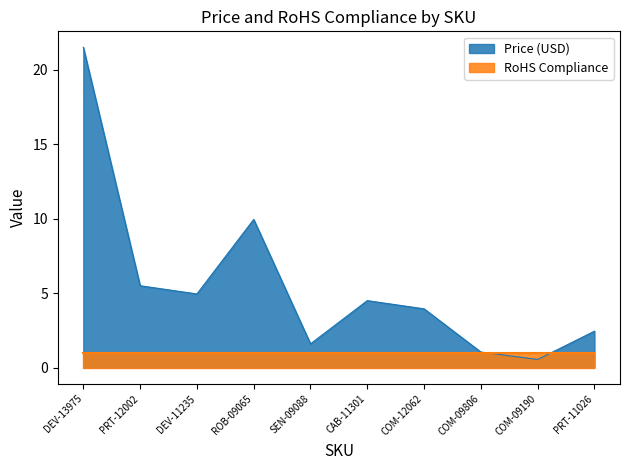

What is the greatest value displayed?

21.5